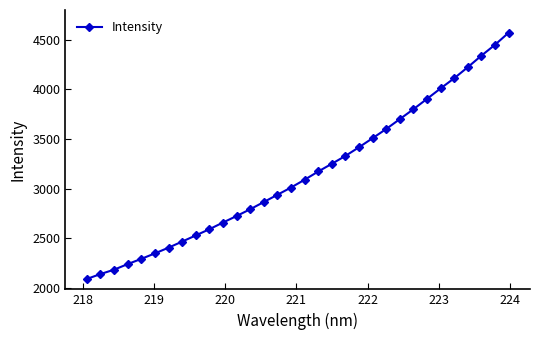

What is the value of the 5th point from the left?

2293.9